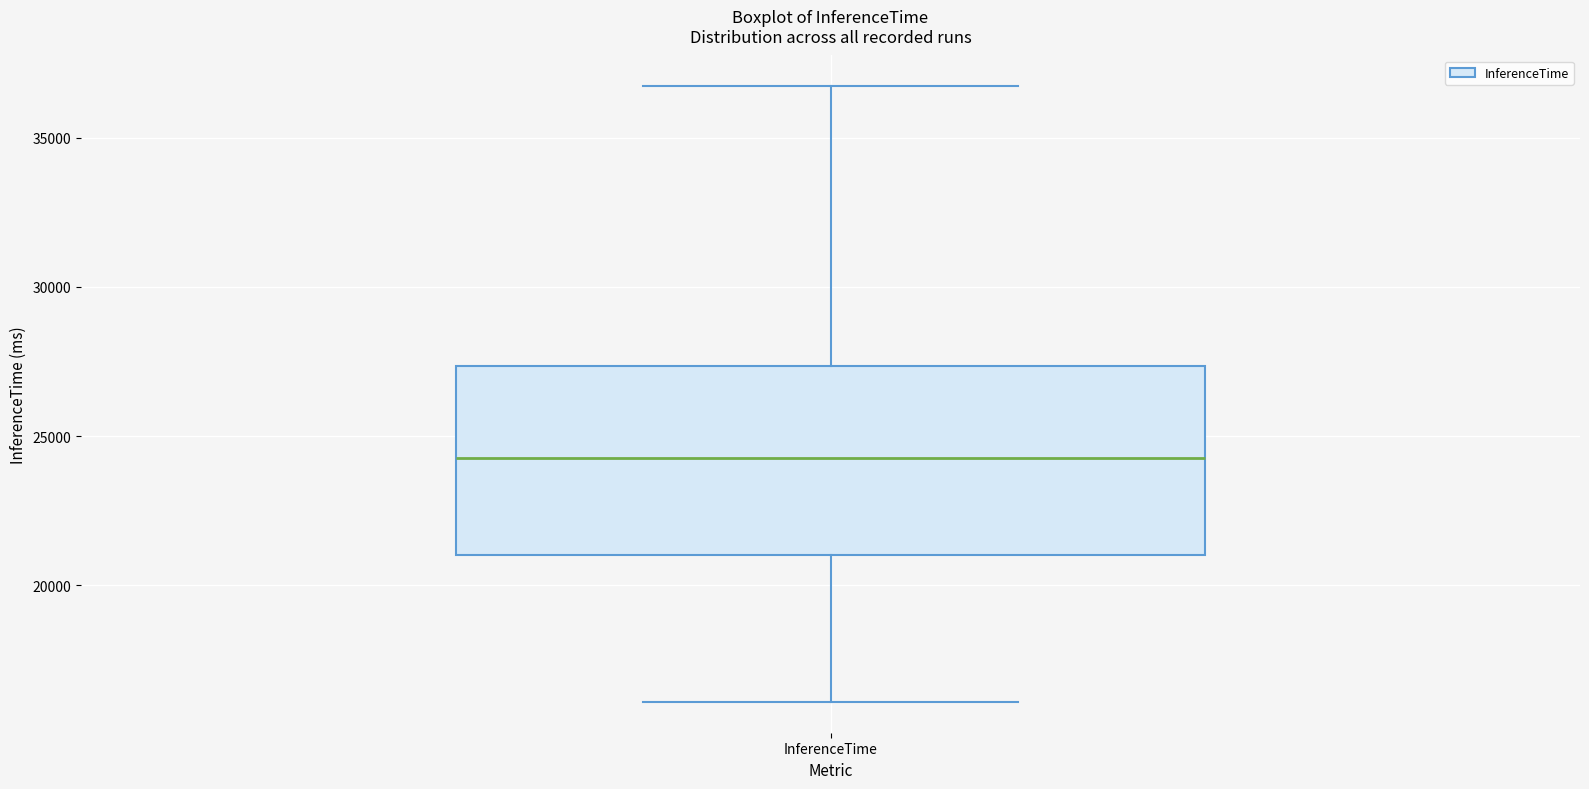

Where is the lower edge of the box for InferenceTime on the y-axis? The values are not printed on the chart, so give them approximately, as read against the axis.

21000